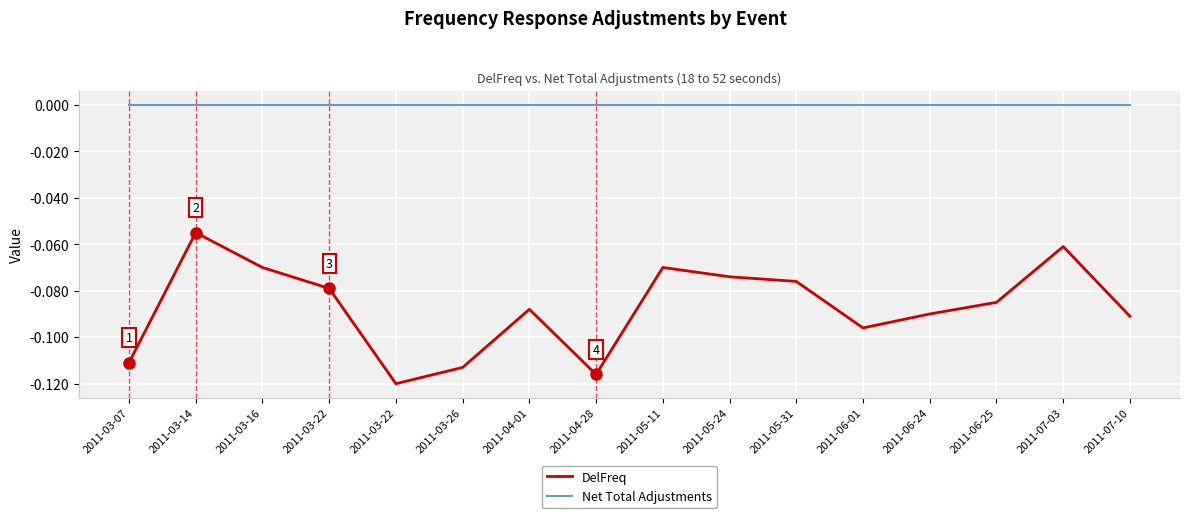

Which series has the largest range (max minus min)?

DelFreq